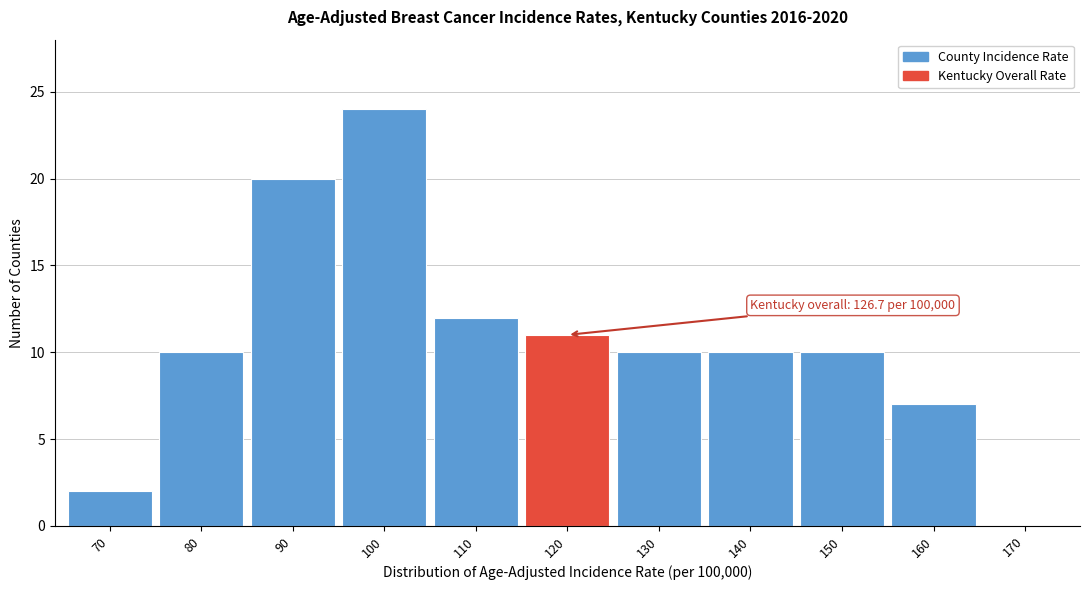

Reading right to left, transcribe all the data shown in this chart.

170=0	160=7	150=10	140=10	130=10	120=11	110=12	100=24	90=20	80=10	70=2